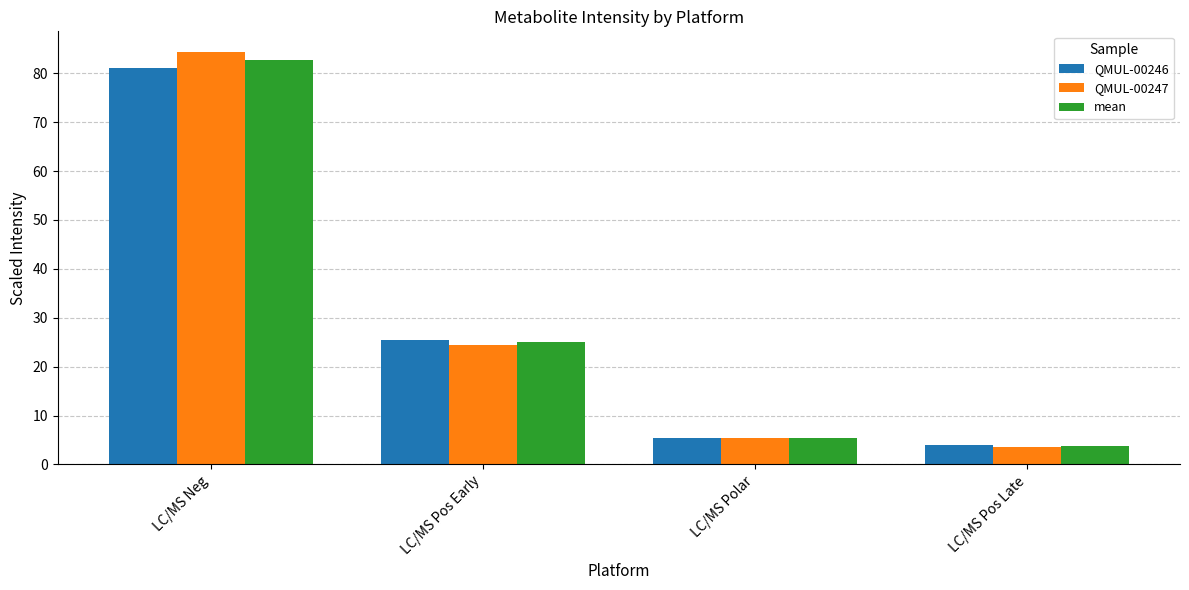

Count the number of data series in this chart.

3